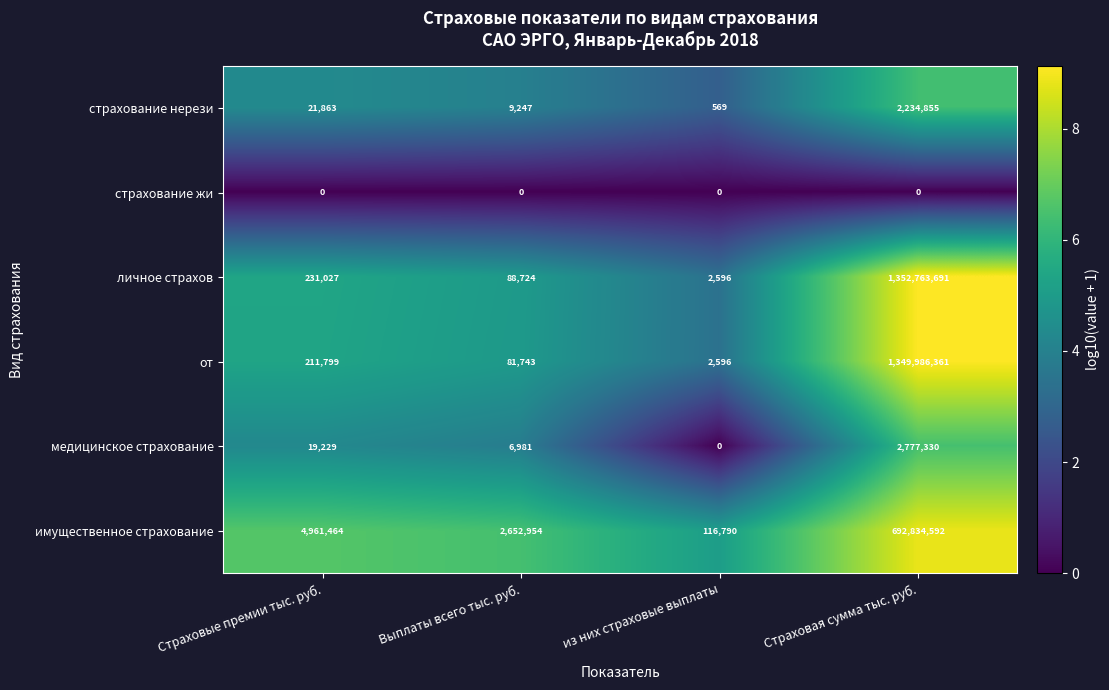

Count the number of categories in the chart.

4